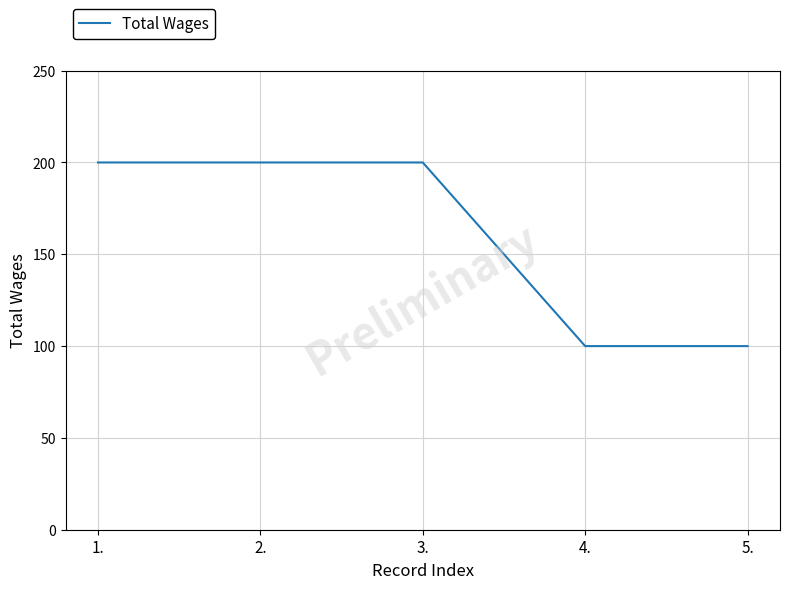

What is the greatest value displayed?

200